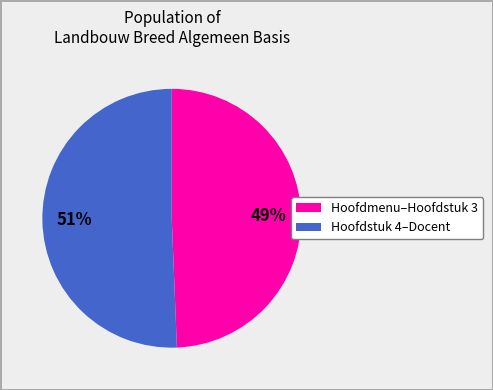

Count the number of slices in the pie.

2